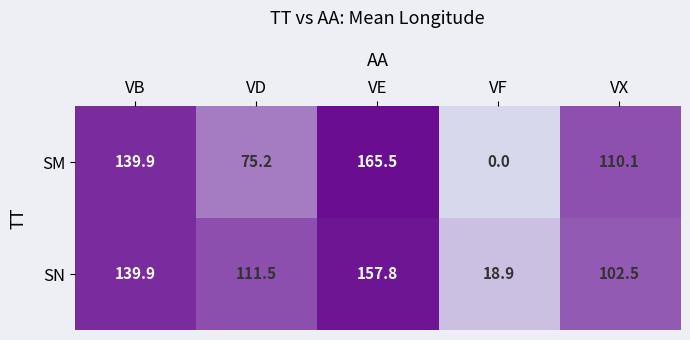

What is the difference between the second highest and second lowest values in the SN series?

37.4